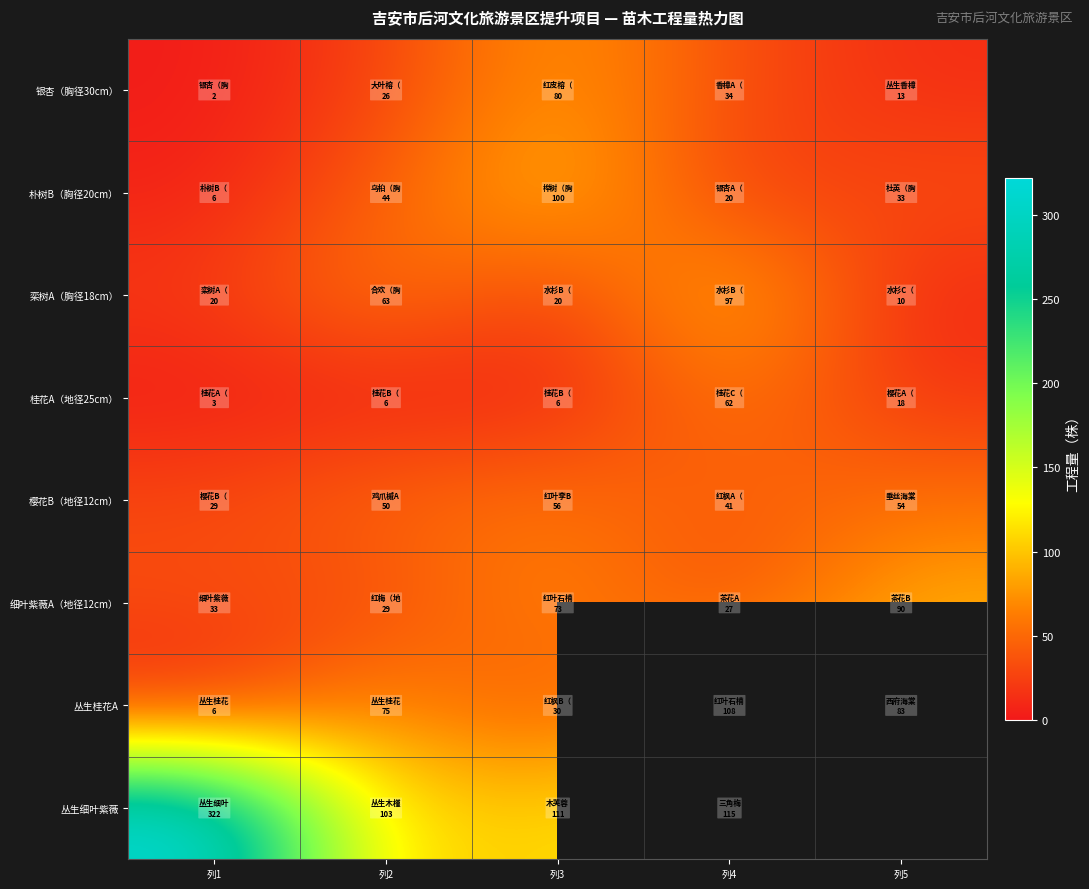

How many series are shown in this chart?

8